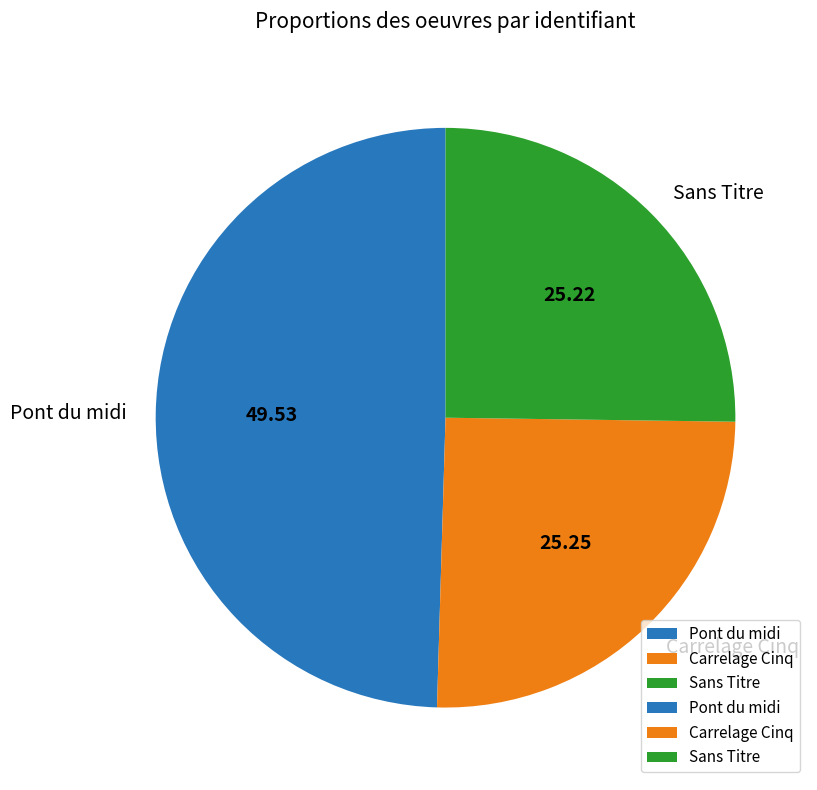

Which slice is the largest?

Pont du midi